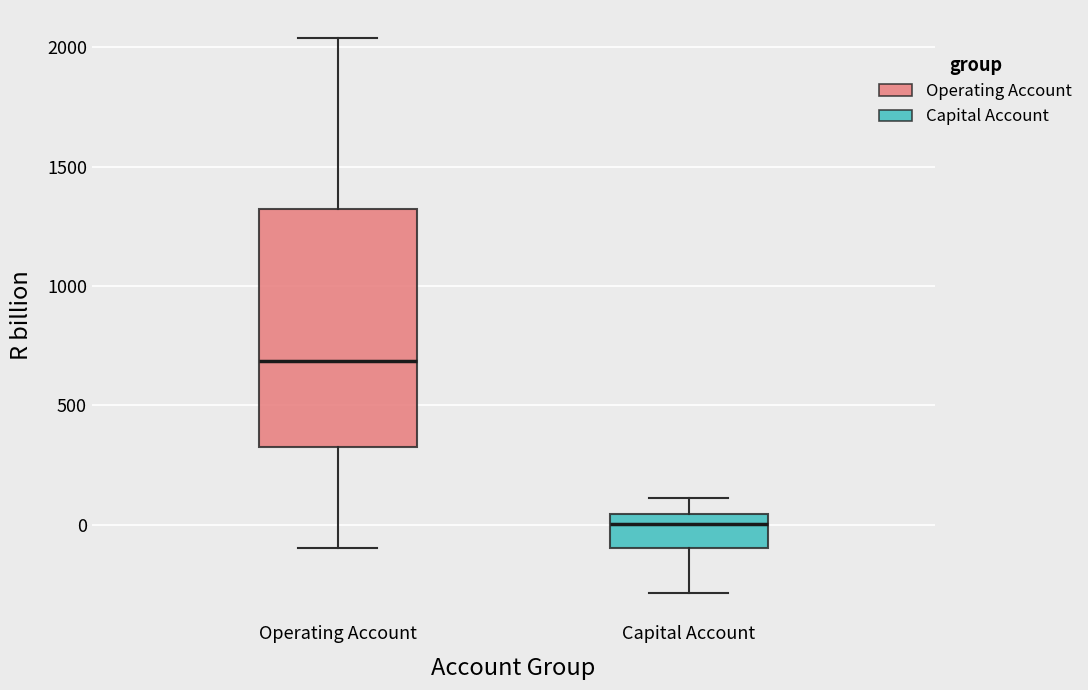

Reading left to right, transcribe this box plot: for each box, give where its median line is, the range the box spans, and where its two whiskers end, as read against the y-axis. The values are not printed on the chart, so give them approximately, as read against the axis.

Operating Account: median 700, box 350 to 1300, whiskers -100 to 2050
Capital Account: median 0, box -100 to 50, whiskers -300 to 100